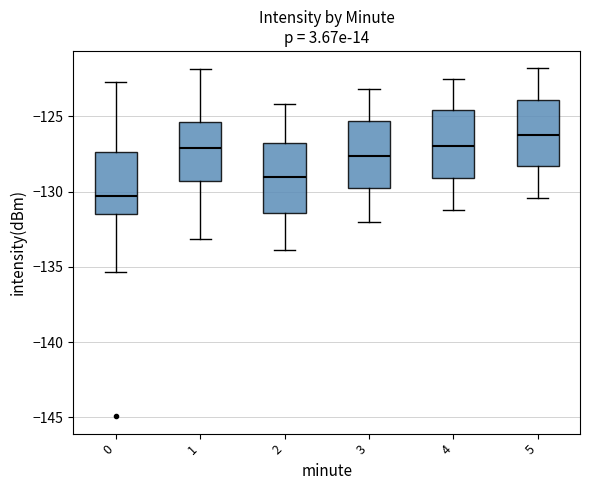

Where does the lower whisker of the box at x = 2 end on the y-axis? The values are not printed on the chart, so give them approximately, as read against the axis.

-134.0